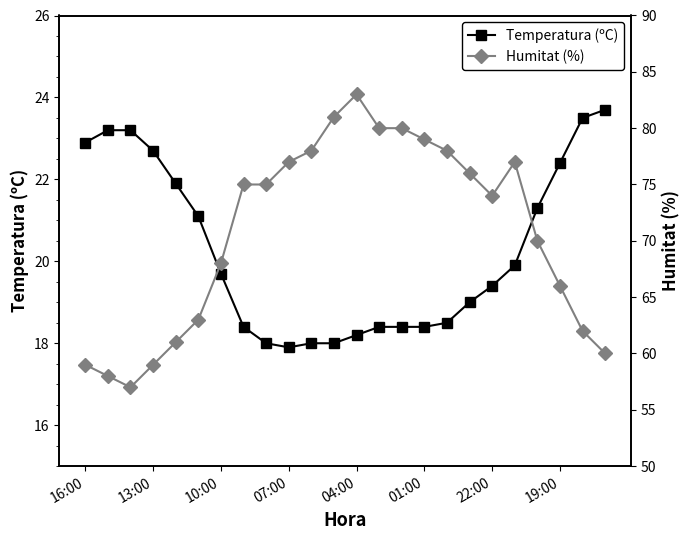

What is the lowest value of the Temperatura (ºC) series?

17.9